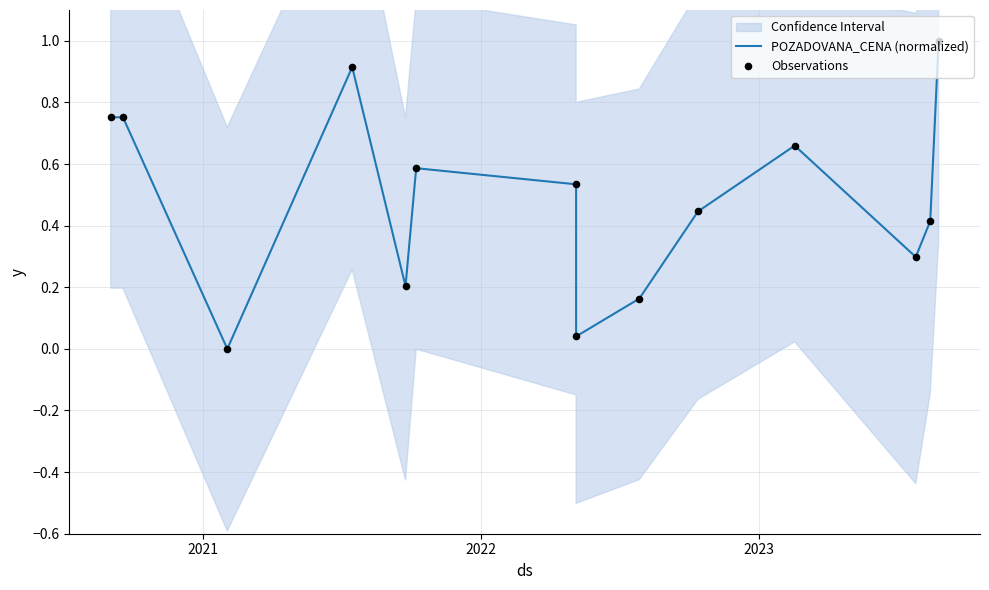

What are all the series names shown in the legend?

POZADOVANA_CENA (normalized), Observations